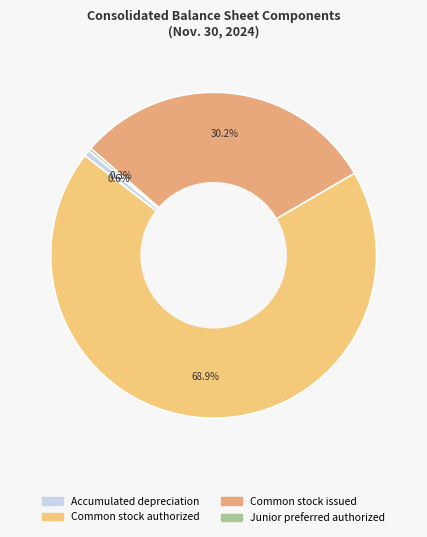

How many segments does this pie chart have?

4